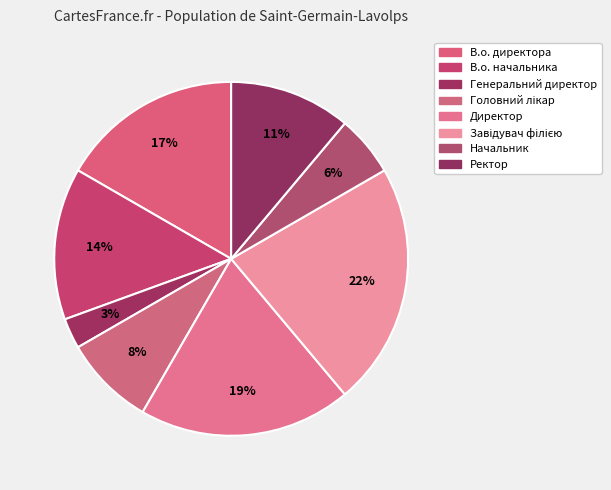

Combined, what portion of the pie is Ректор and В.о. начальника?

25.0%